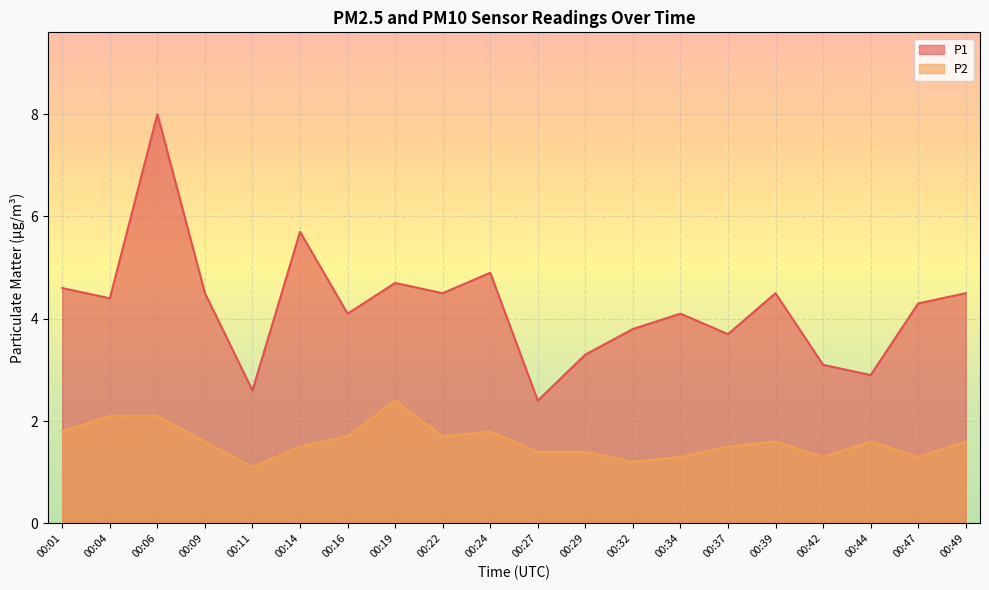

What is the spread (max minus min) of values at 00:16?

2.4